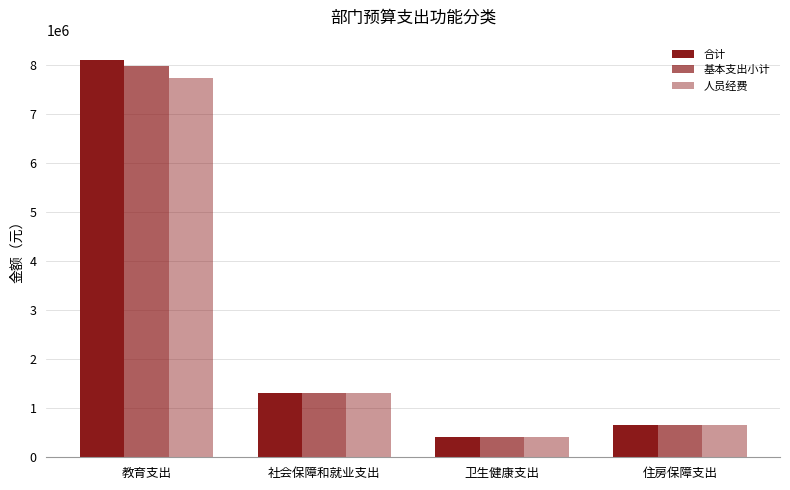

What is the label of the 1st bar from the left?

教育支出